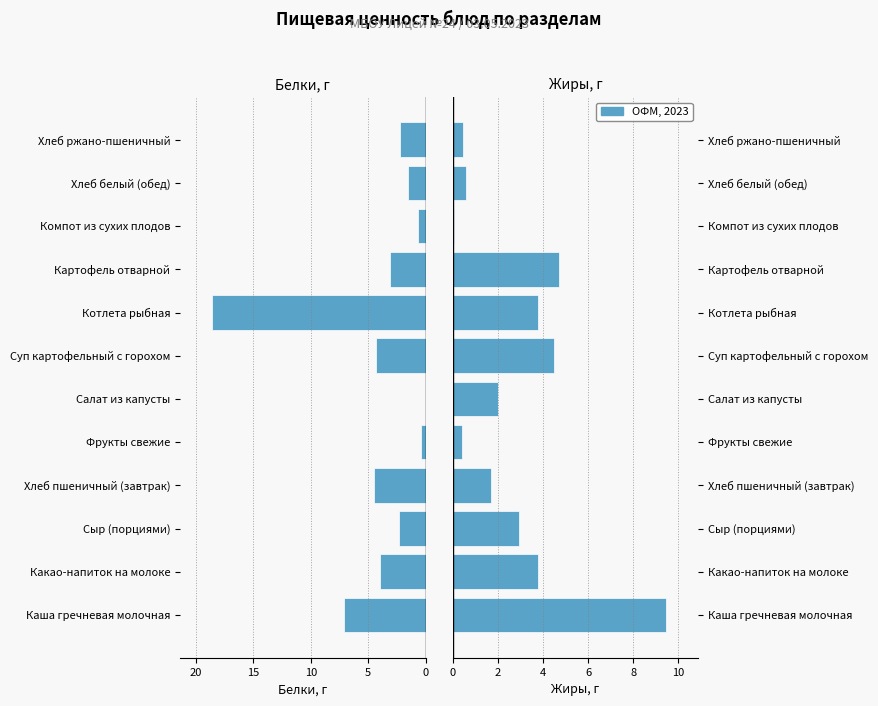

Count the number of categories in the chart.

12